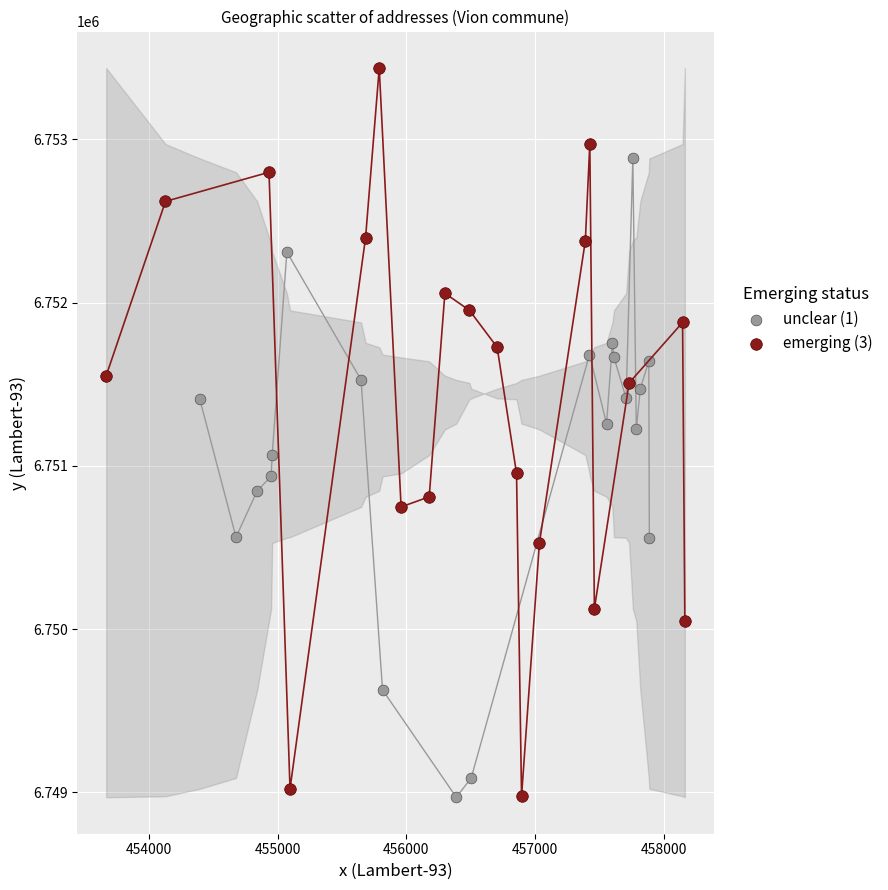

Which series contains the highest Y value?

emerging (3)